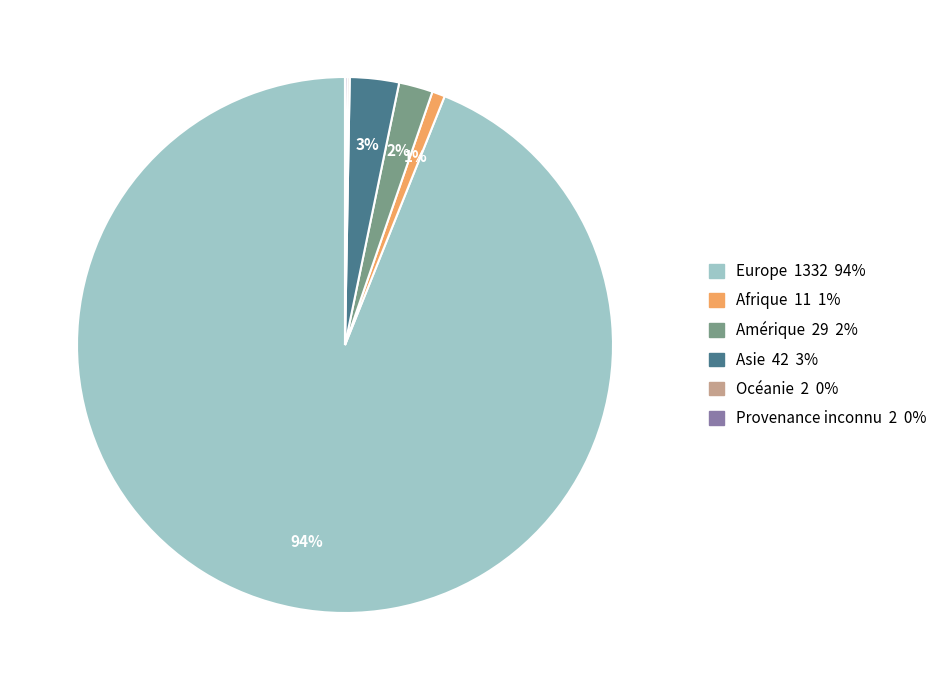

Combined, do Europe and Amérique account for over 50%?

Yes